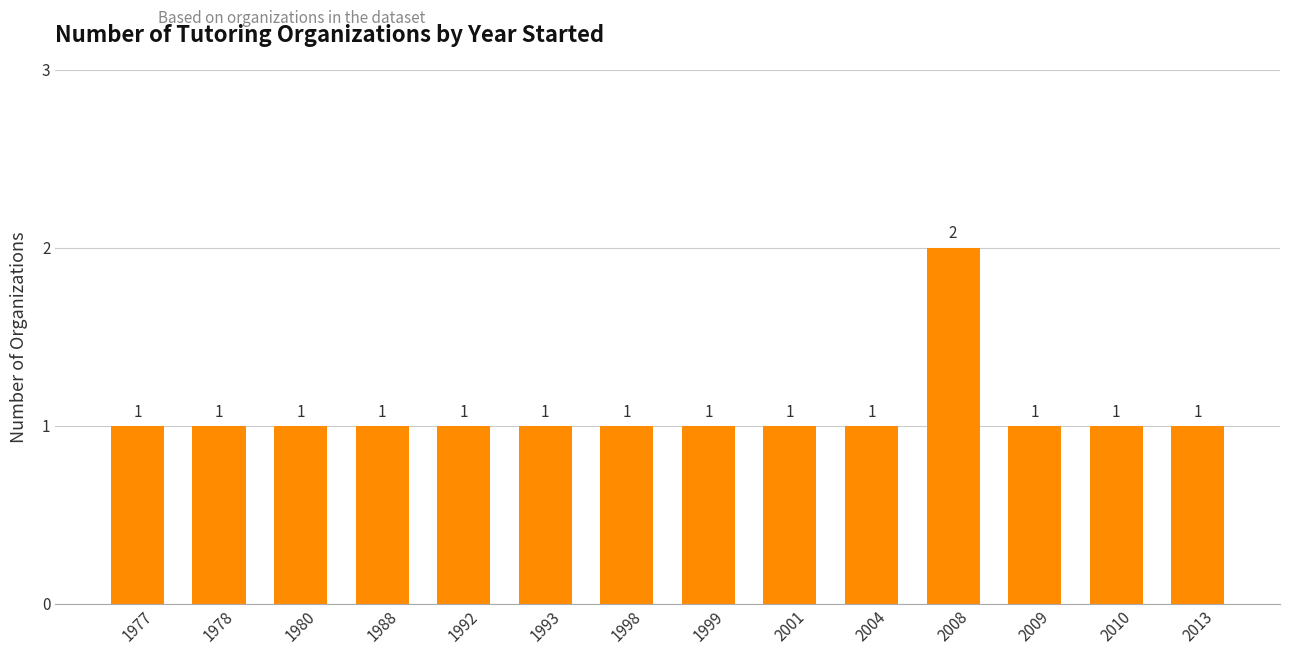

Which label corresponds to the largest value in the chart?

2008